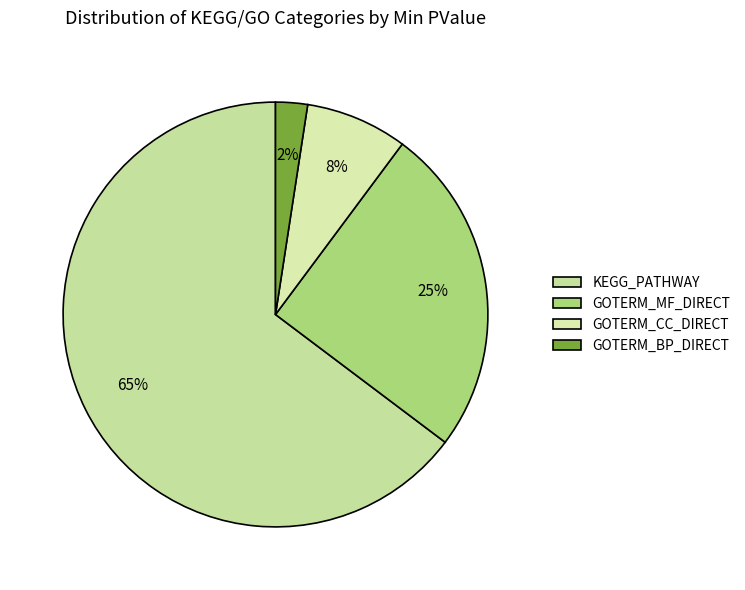

How many slices are in this pie chart?

4